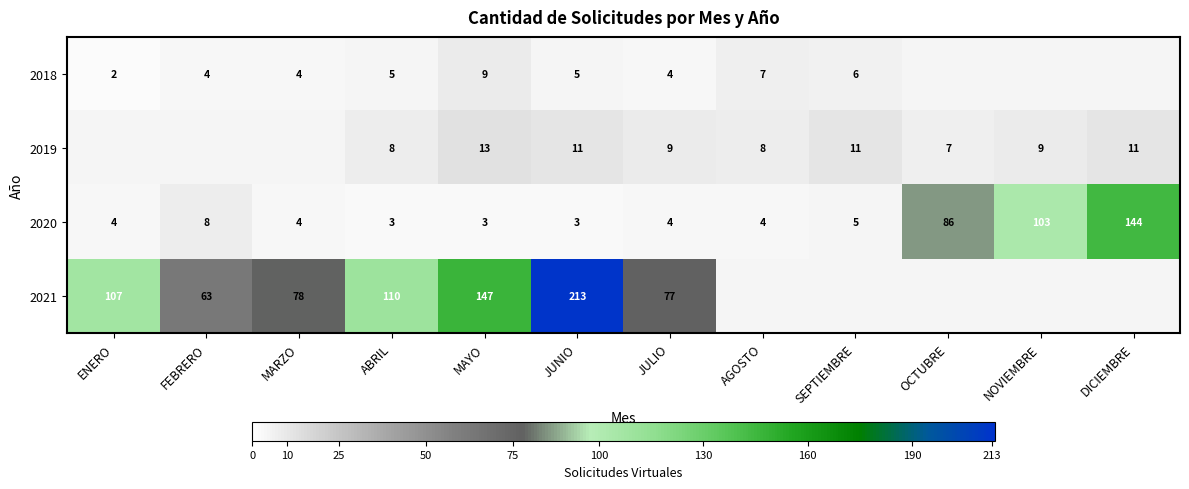

How many series are shown in this chart?

4